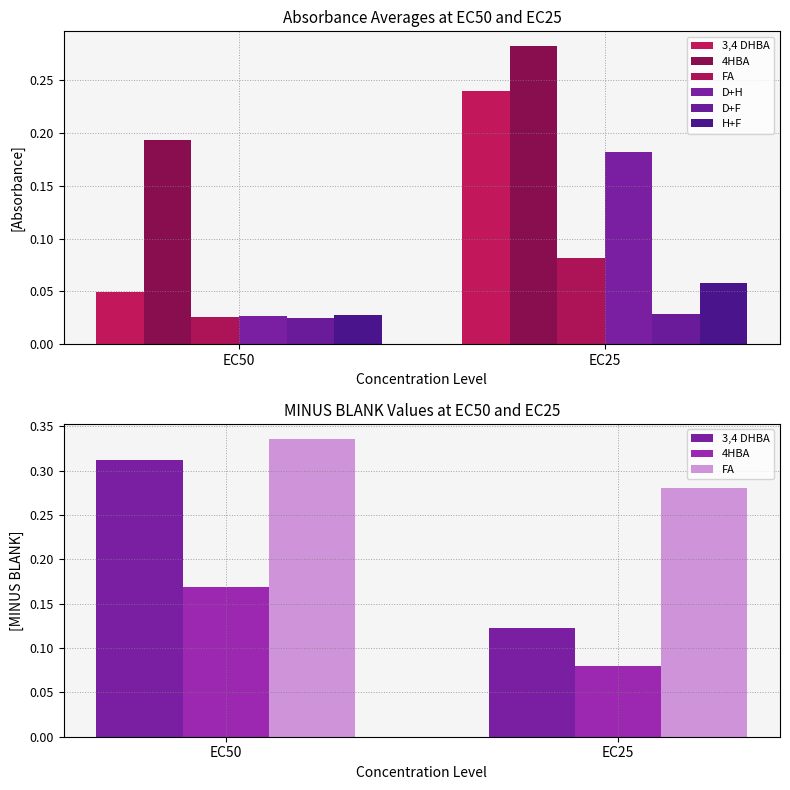

True or false: 4HBA has a value of 0.2 at EC50.

True